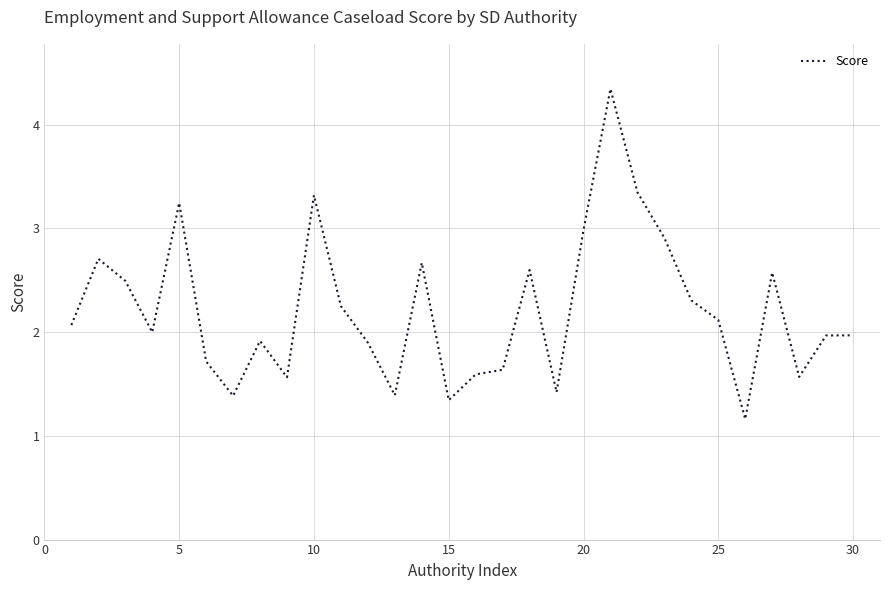

What is the smallest value displayed?

1.2